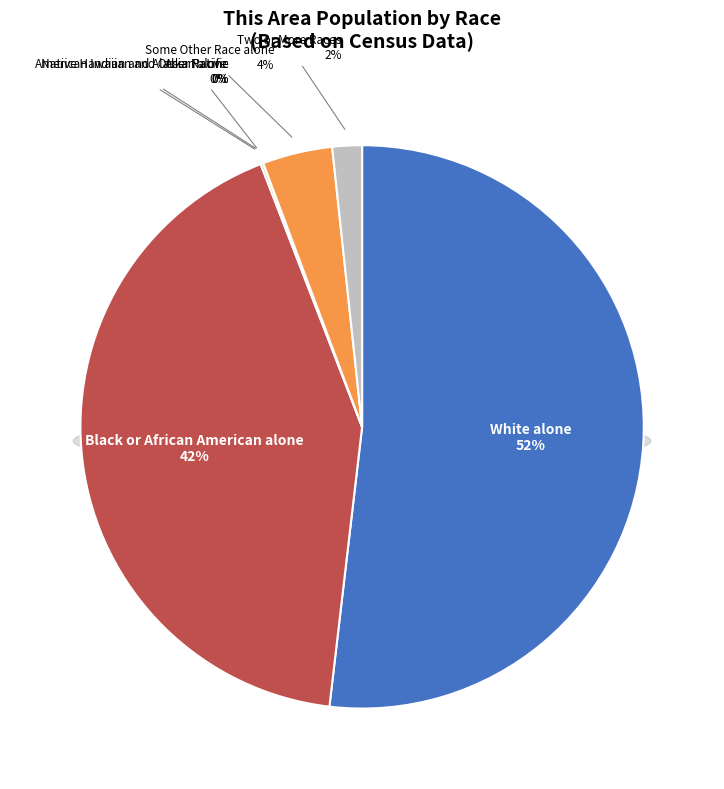

What is the ratio of the value at White alone to the value at American Indian and Alaska Native?

336.0